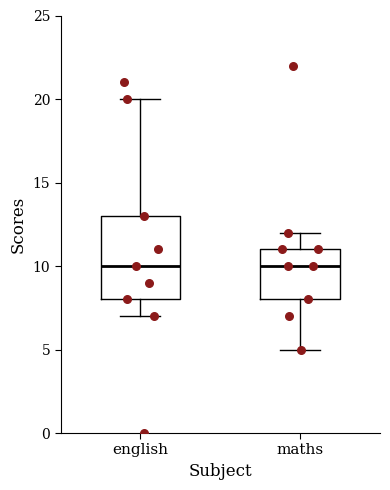

Reading left to right, read every box against the y-axis: the position of its median line, the range the box covers, and the ends of its whiskers. The values are not printed on the chart, so give them approximately, as read against the axis.

english: median 10, box 8 to 13, whiskers 7 to 20
maths: median 10, box 8 to 11, whiskers 5 to 12